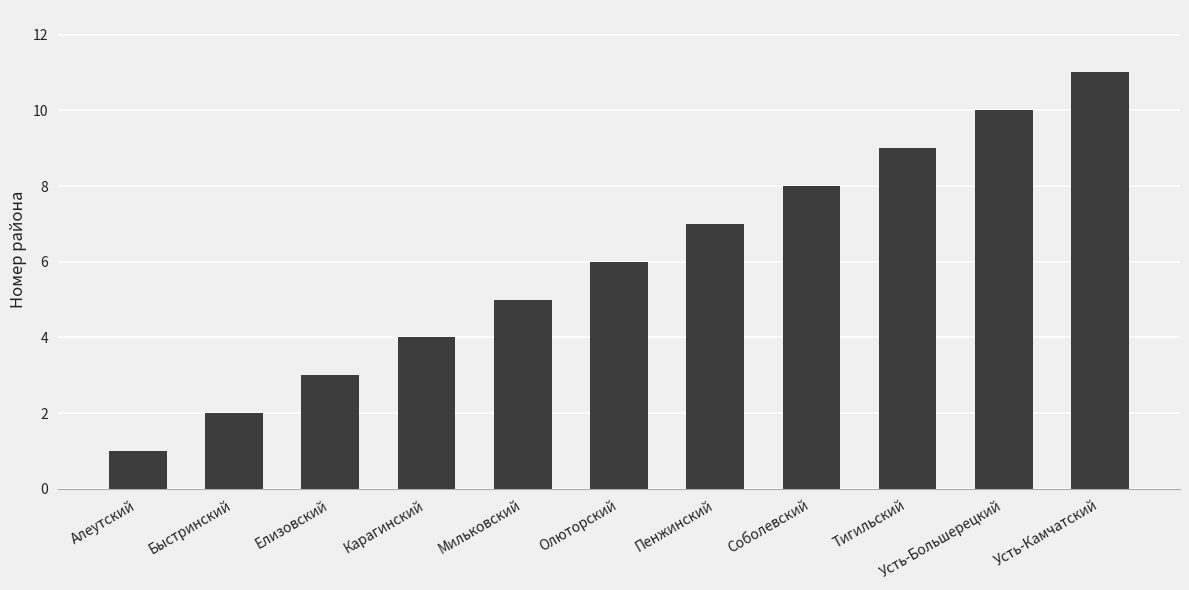

At which label is the value closest to 6?

Олюторский